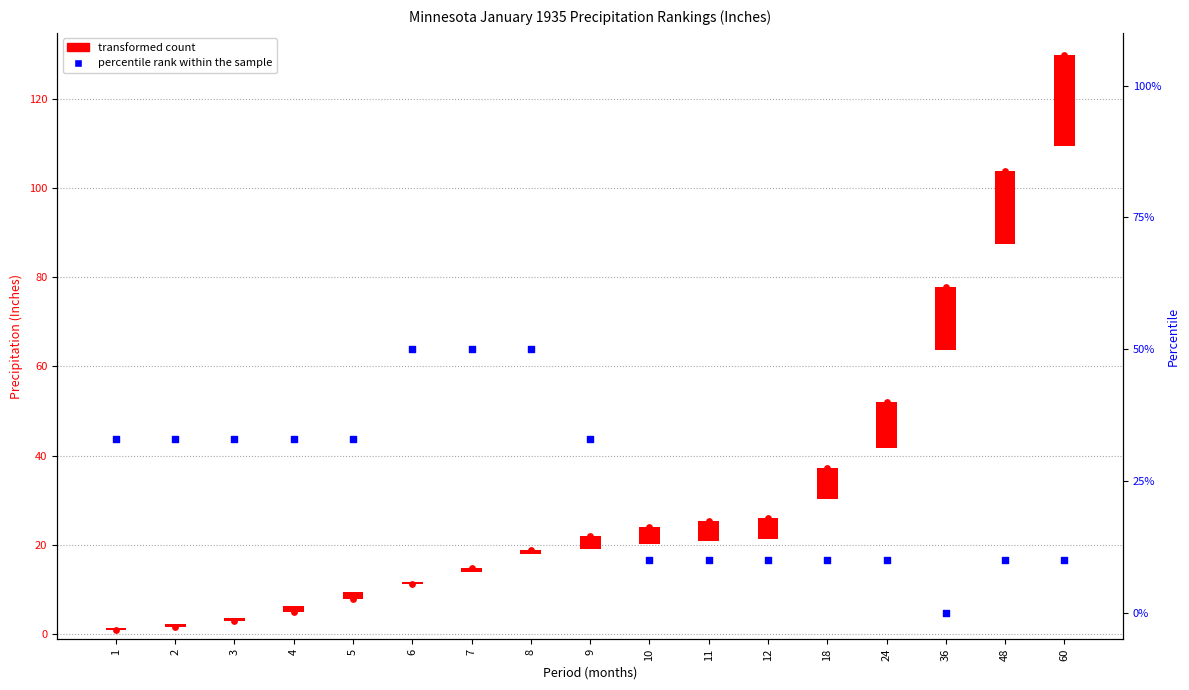

Which has a higher value, 18 or 12?

18